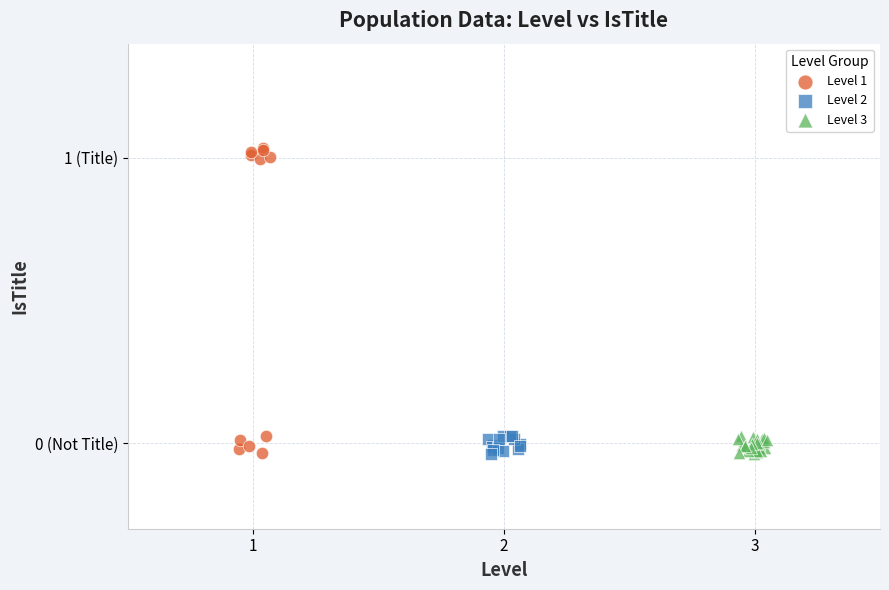

Which series reaches the maximum Y coordinate?

Level 1